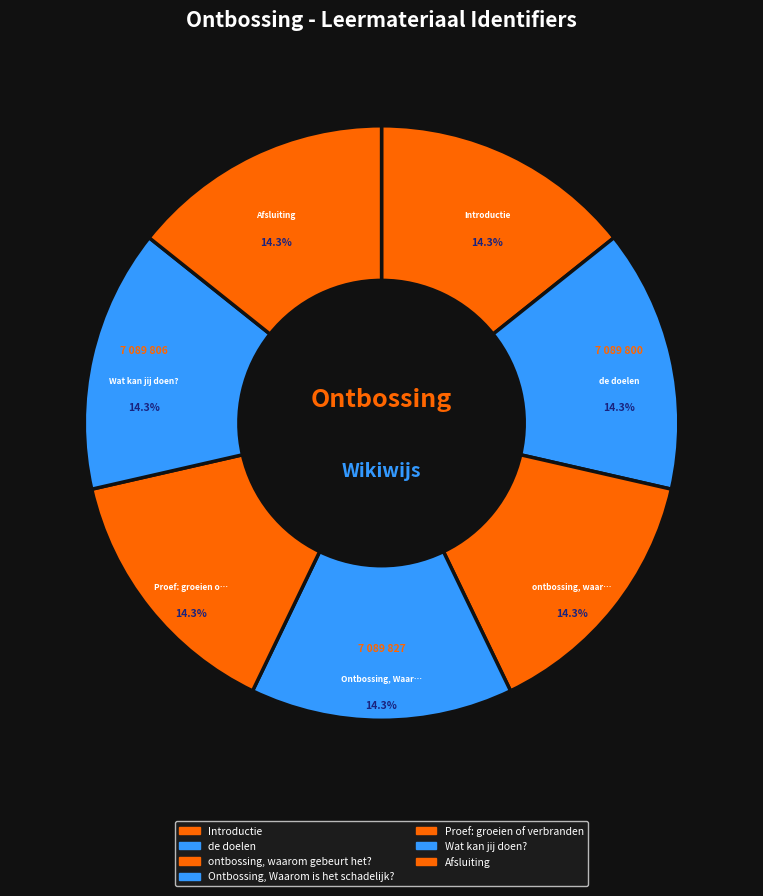

True or false: Proef: groeien of verbranden accounts for 1% of the total.

False